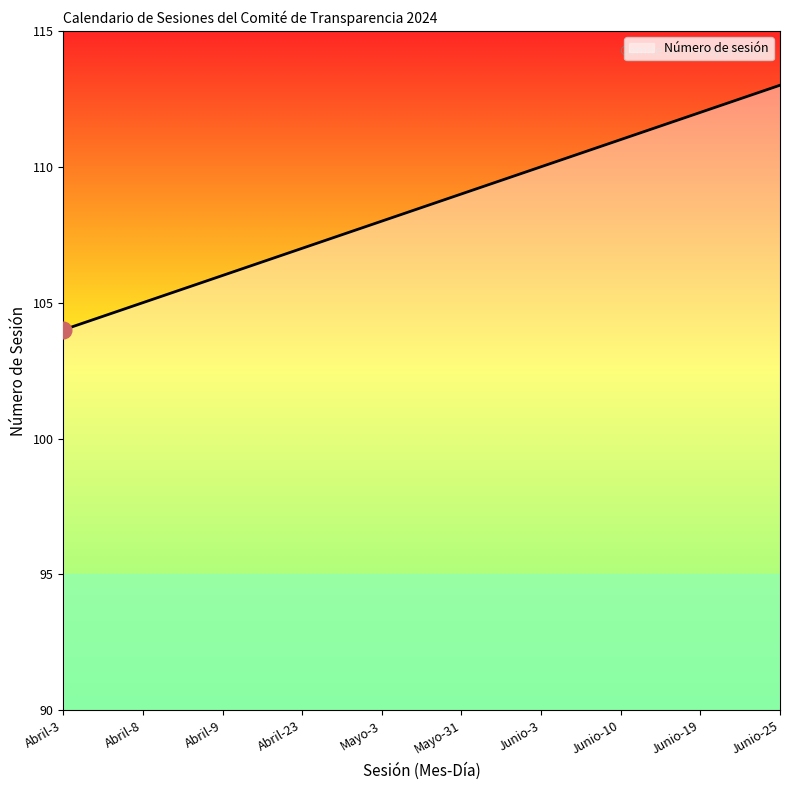

What is the ratio of the value at Mayo-31 to the value at Mayo-3?

1.0